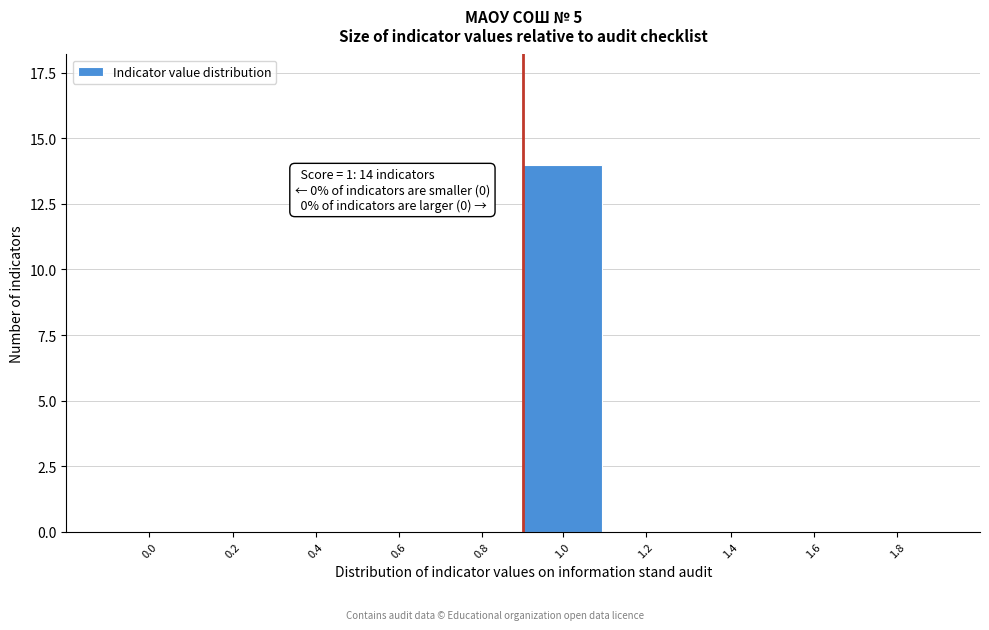

Reading right to left, transcribe all the data shown in this chart.

1.8=0	1.6=0	1.4=0	1.2=0	1.0=14	0.8=0	0.6=0	0.4=0	0.2=0	0.0=0